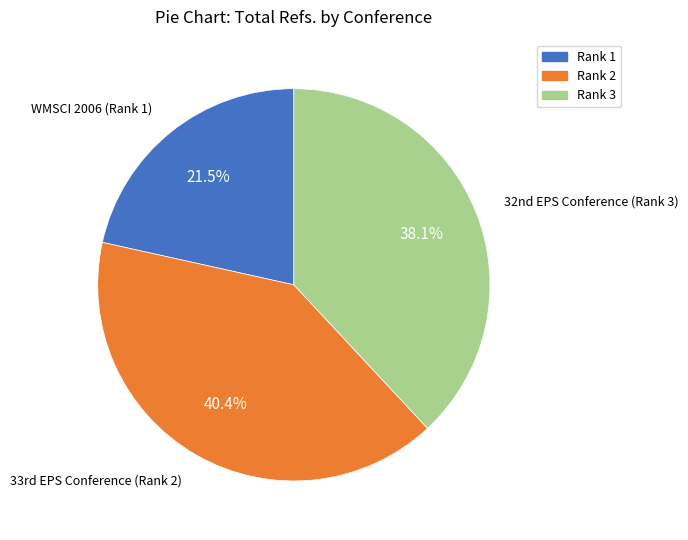

Is there any slice that represents more than half of the pie?

No